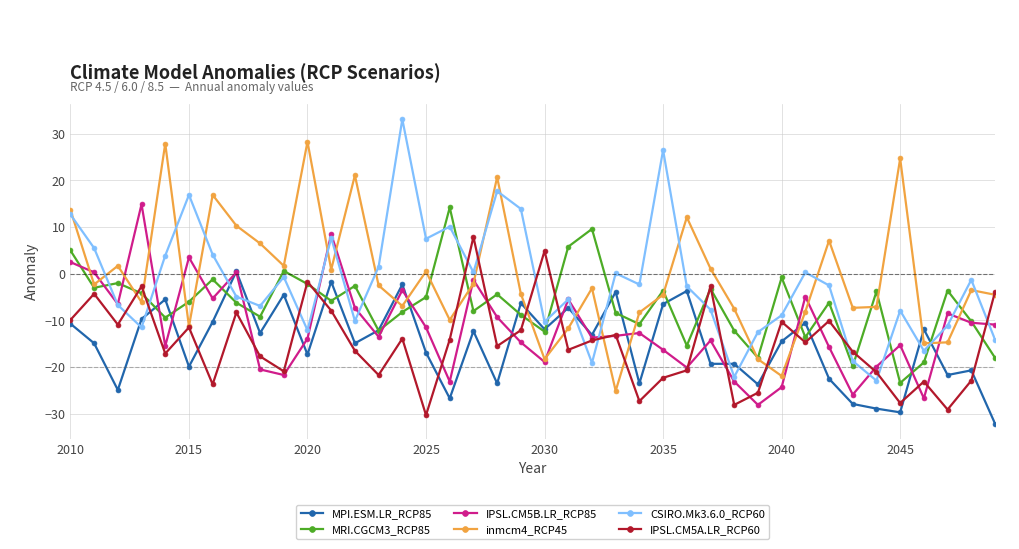

True or false: IPSL.CM5A.LR_RCP60 and MPI.ESM.LR_RCP85 intersect in this chart.

True